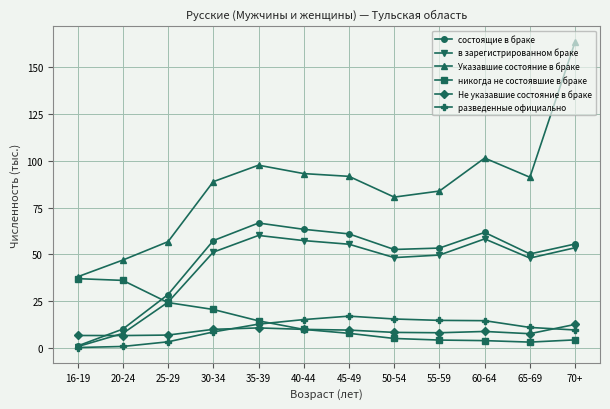

What is the total value across all series at 50-54?

209.7